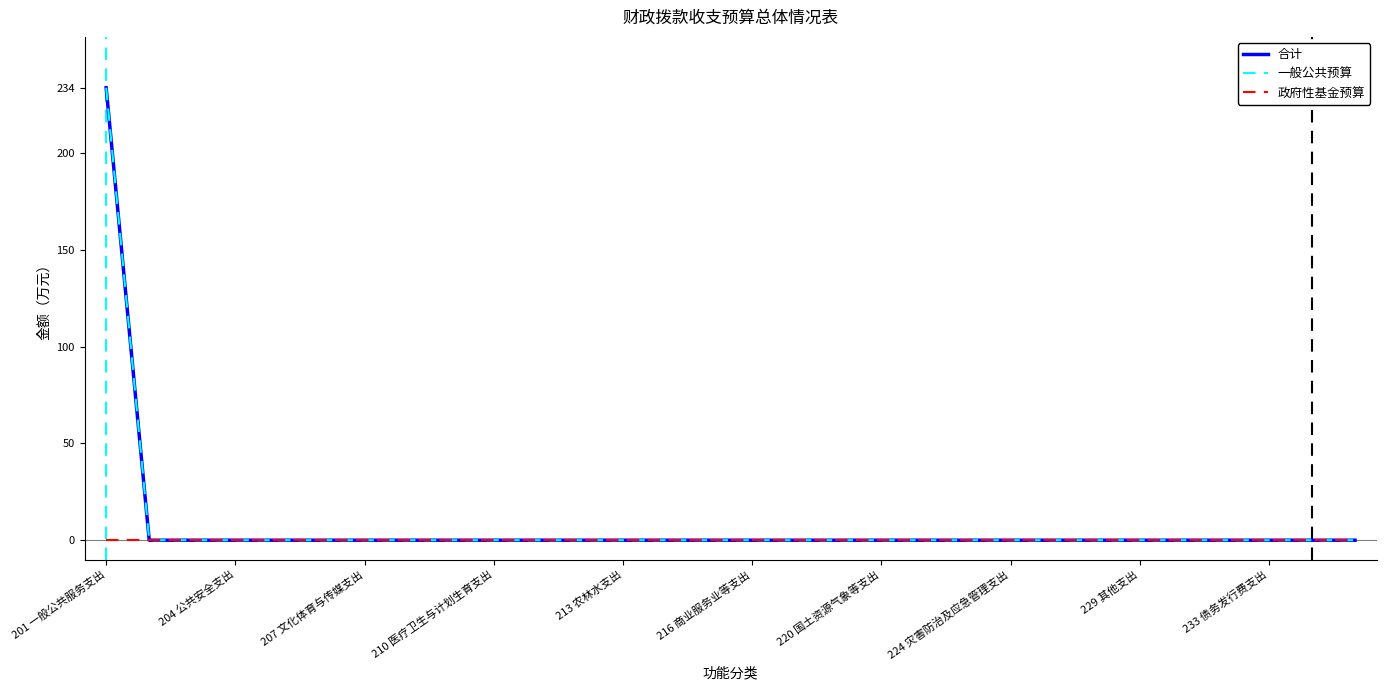

Does the chart have visible grid lines?

No